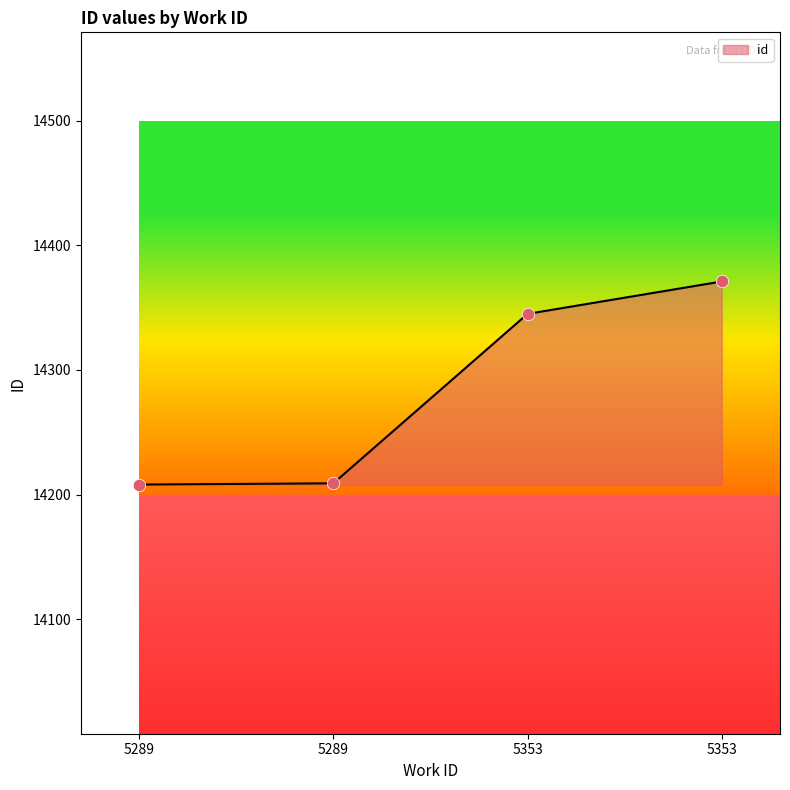

What is the change in value from 5289 to 5353?

+136